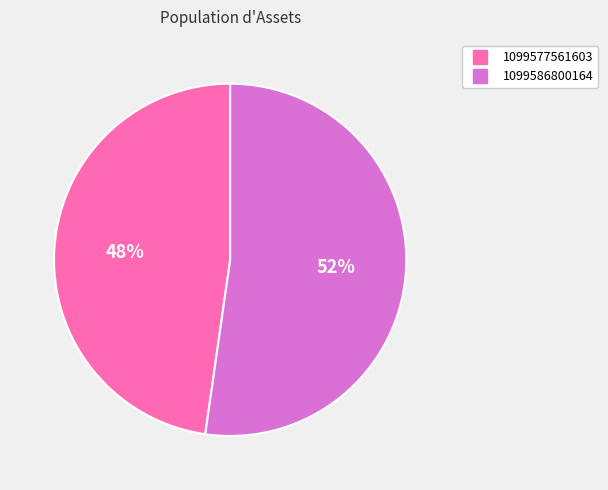

What is the ratio of the value at 1099577561603 to the value at 1099586800164?

0.9